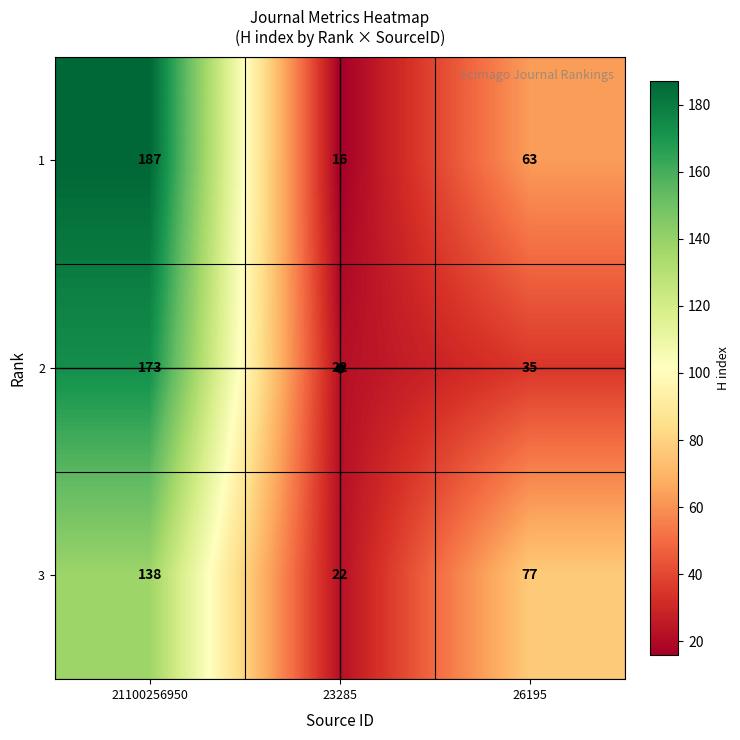

What is the sum of all 1 values?

266